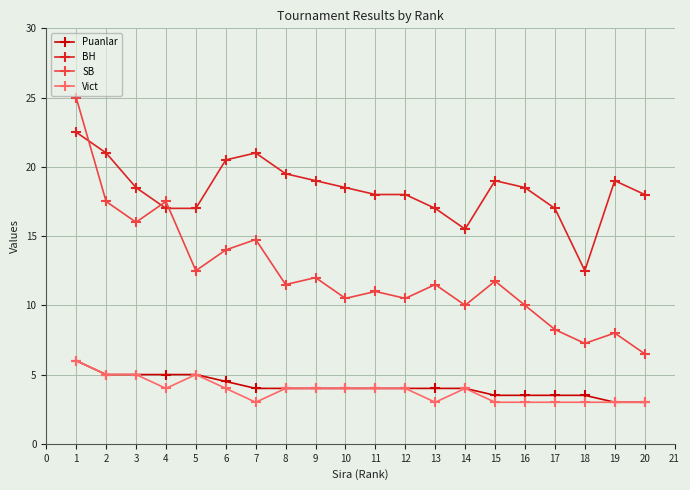

What is the value of the Vict point at the 3rd from the left?

5.0